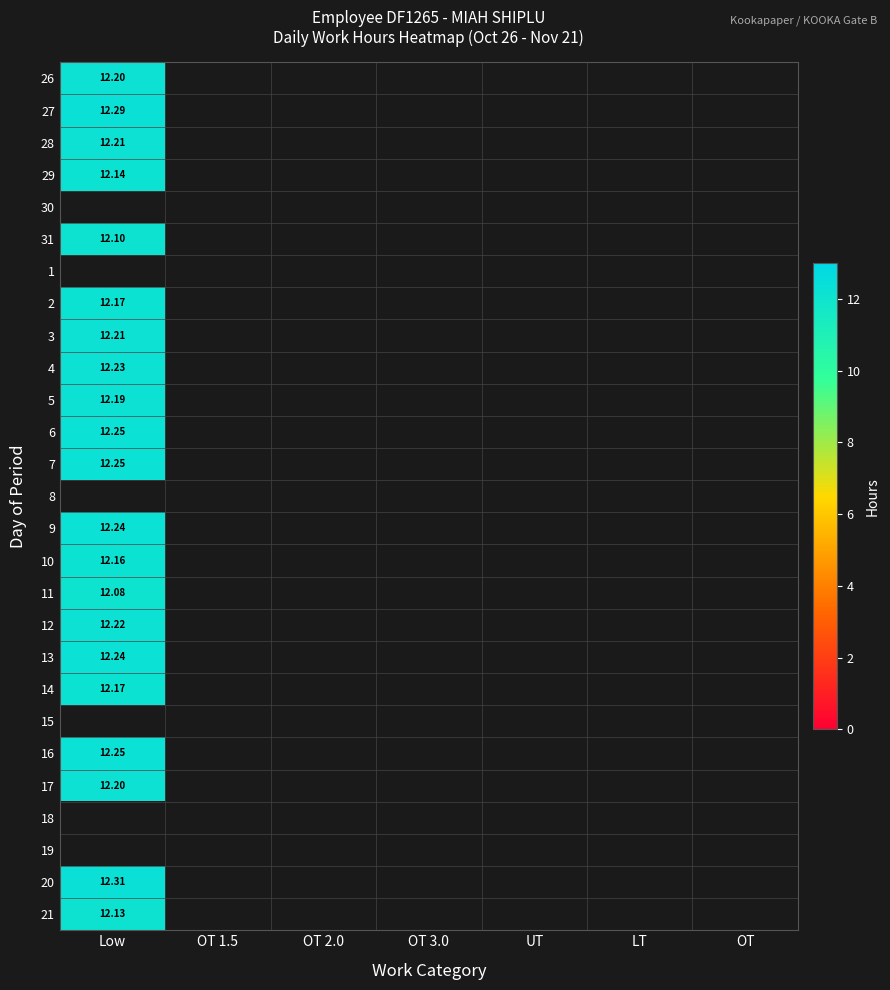

Which has a higher value, OT 3.0 or OT 2.0?

OT 2.0